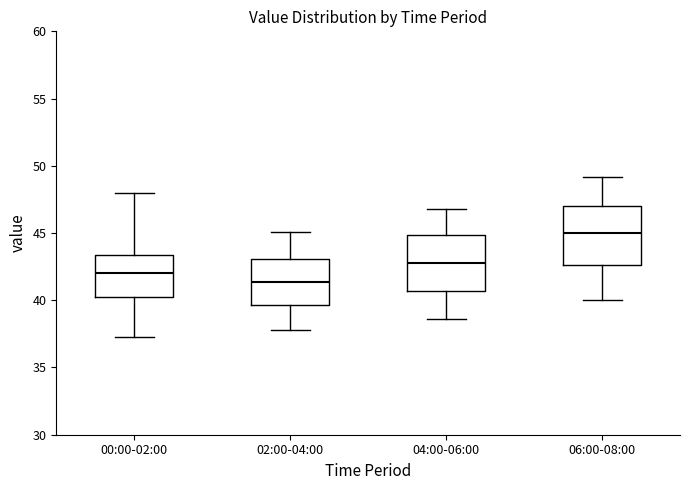

Where does the upper whisker of the box for 04:00-06:00 end on the y-axis? The values are not printed on the chart, so give them approximately, as read against the axis.

47.0